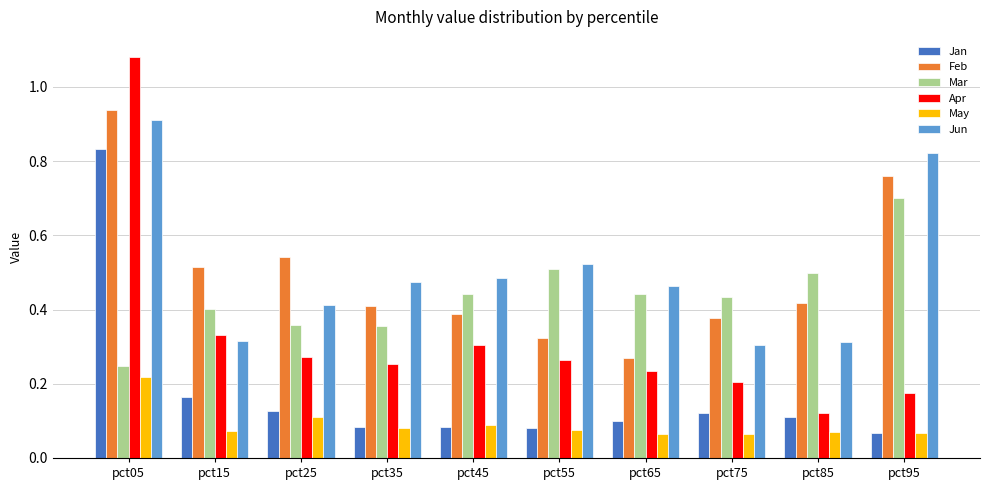

Which series has the largest range (max minus min)?

Apr